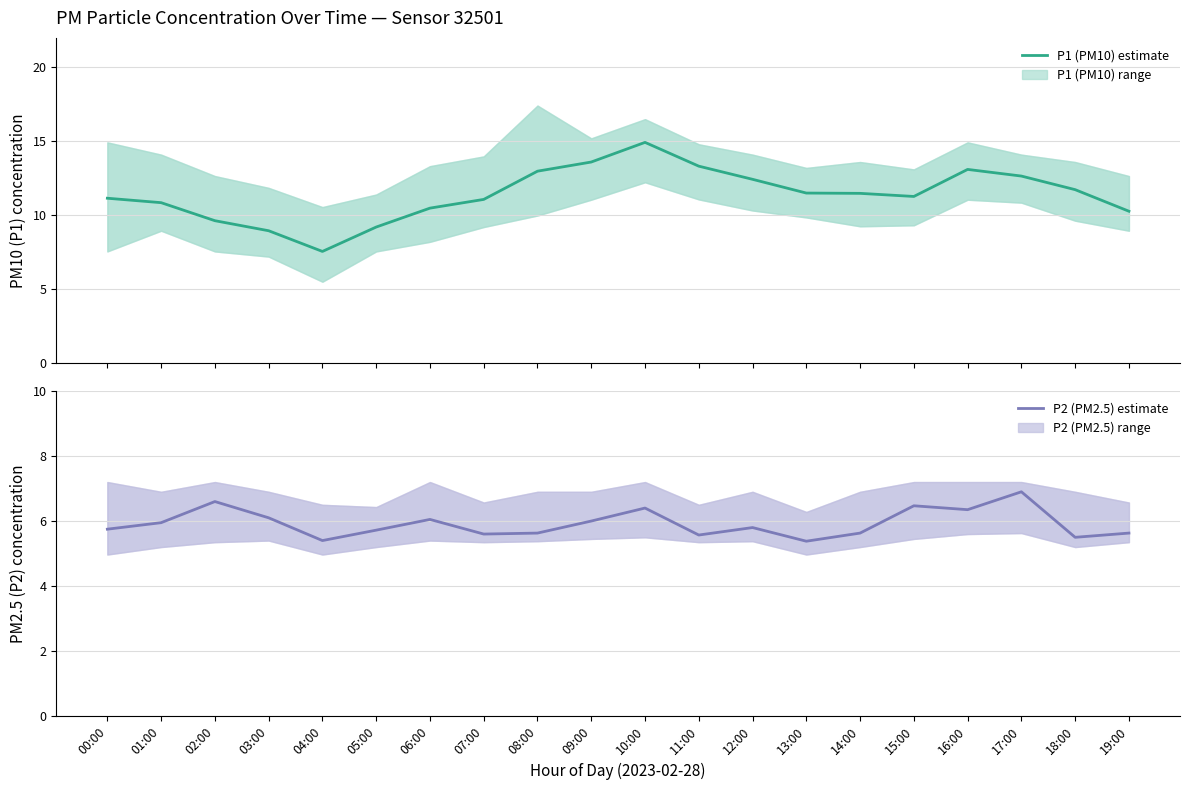

At how many categories does at least one series exceed 13?

4